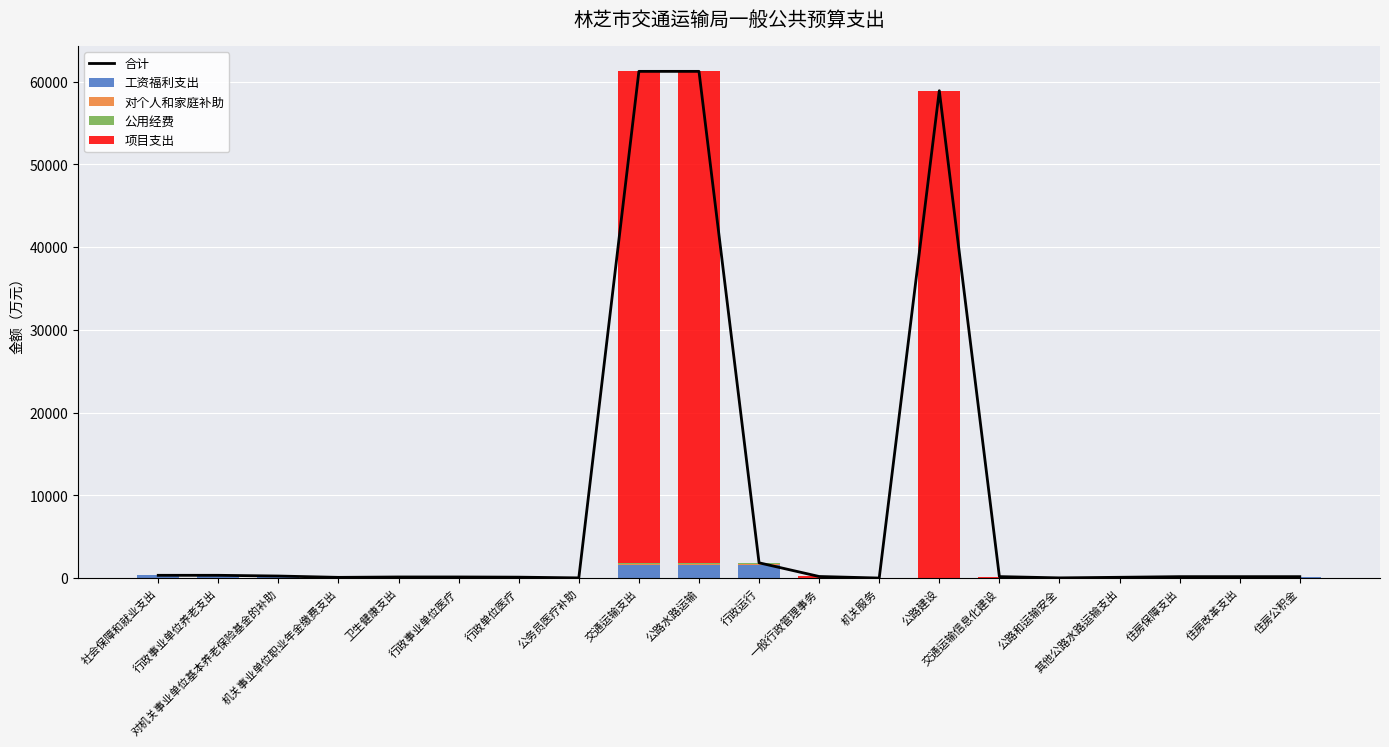

True or false: 合计 has a value of 118.3 at 住房保障支出.

False